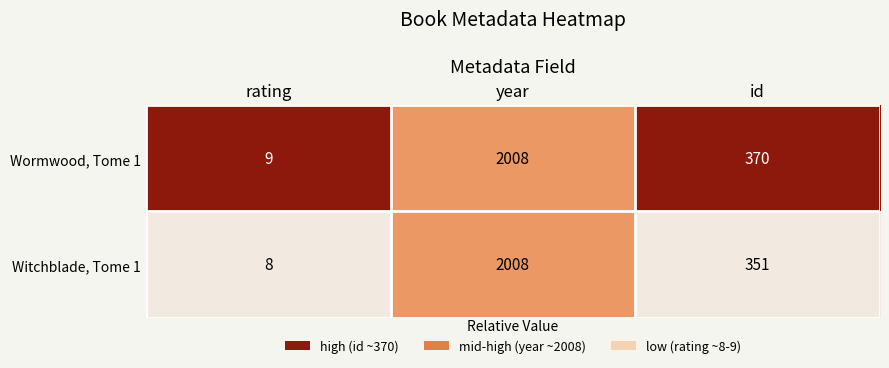

Reading right to left, transcribe all the data shown in this chart.

Wormwood, Tome 1: 370	2008	9
Witchblade, Tome 1: 351	2008	8